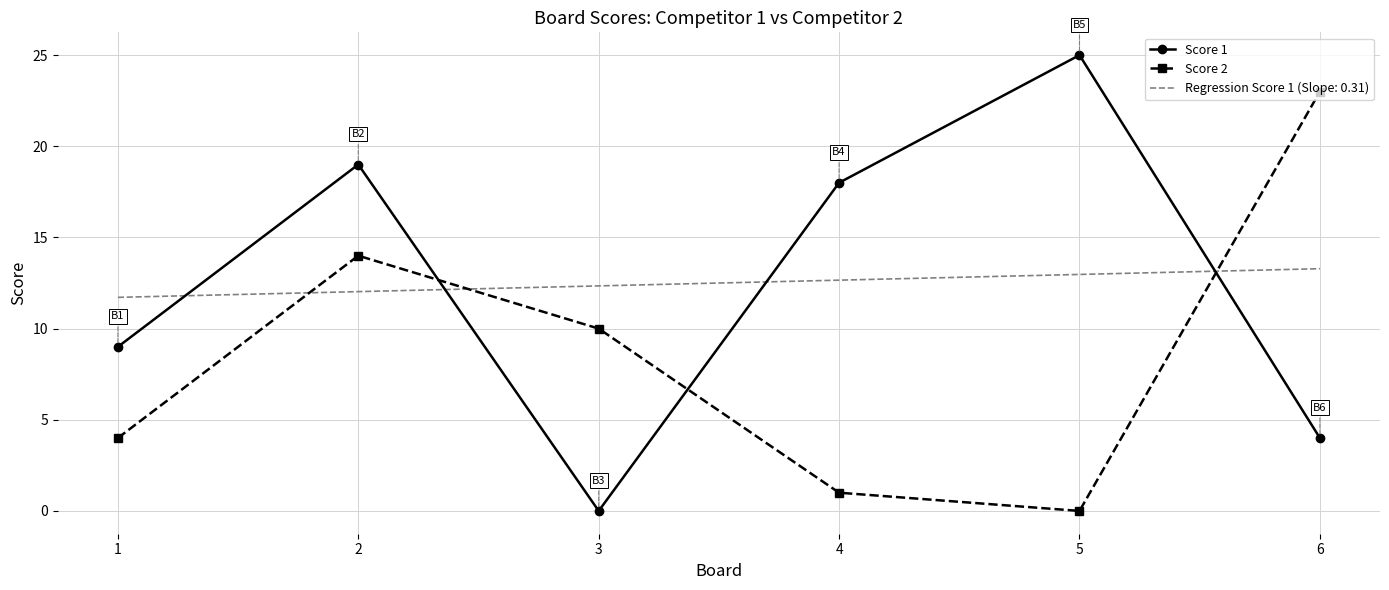

Which series changed the most between 2 and 5?

Score 2